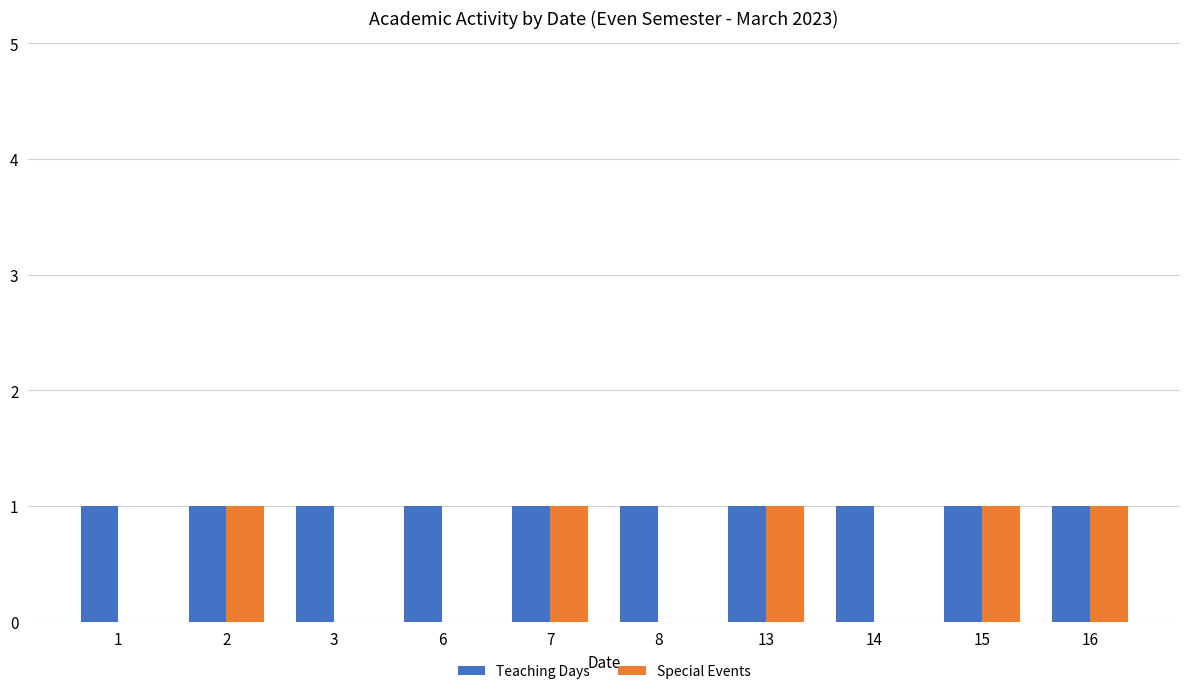

How many distinct data groups are displayed?

2